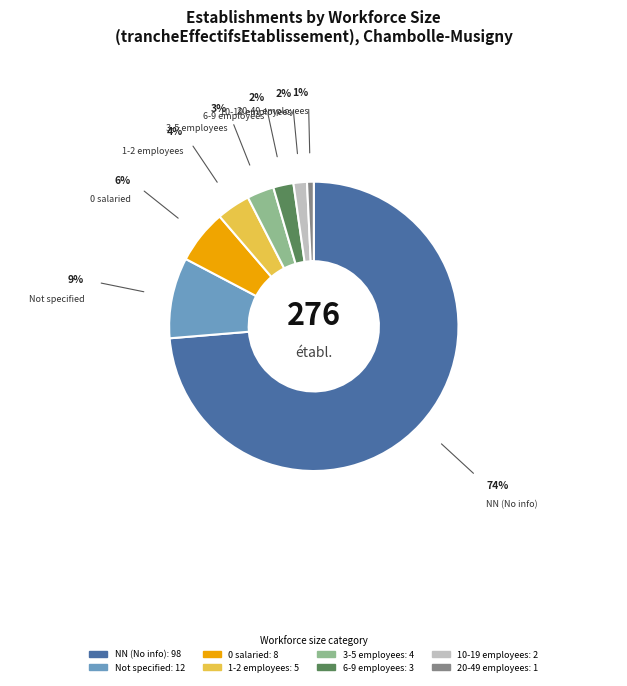

Does any single category account for the majority?

Yes